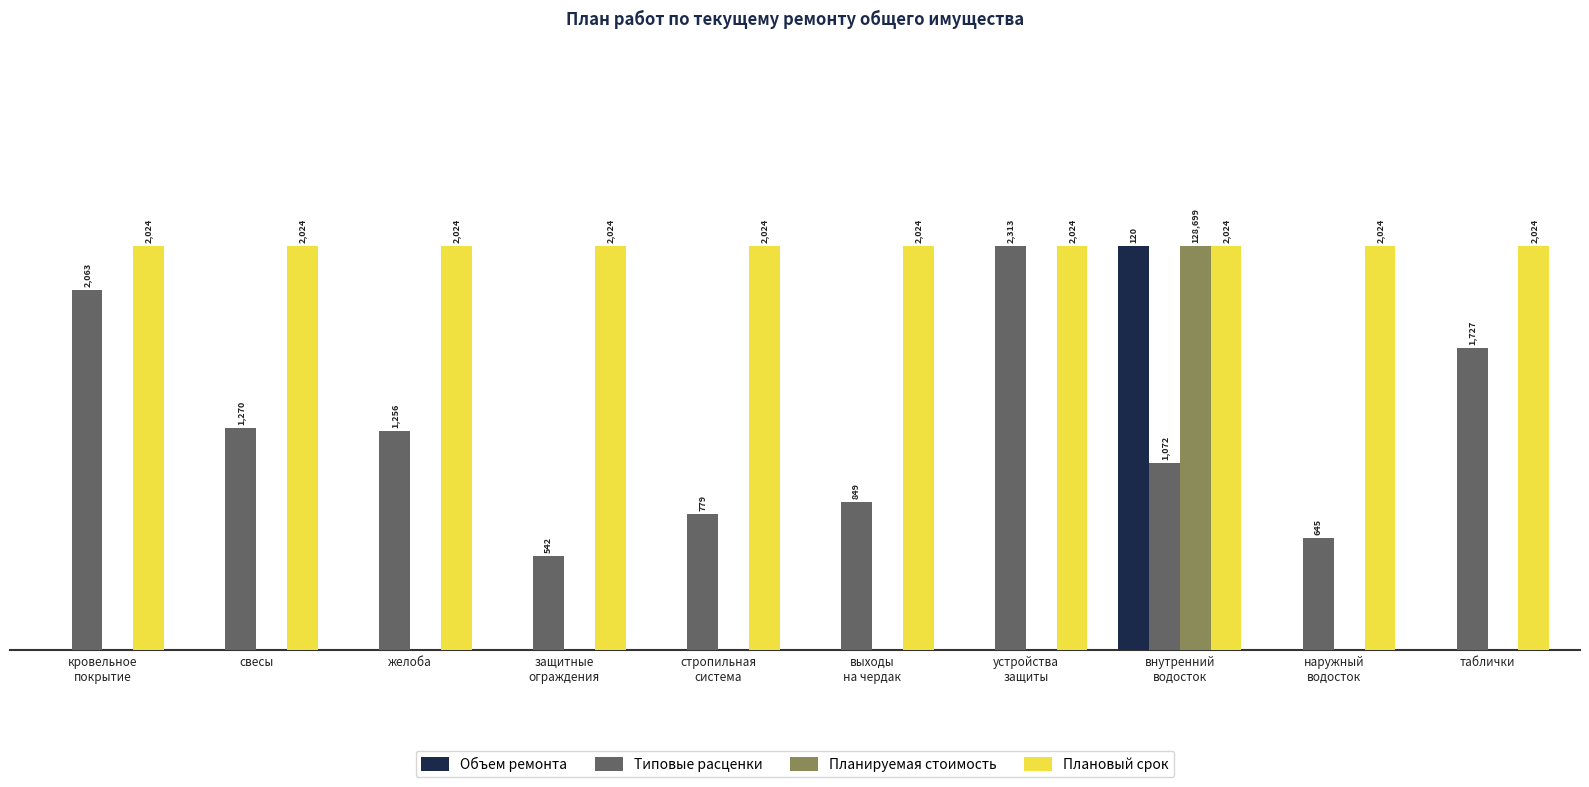

Which has a higher value, свесы or внутренний
водосток?

внутренний
водосток